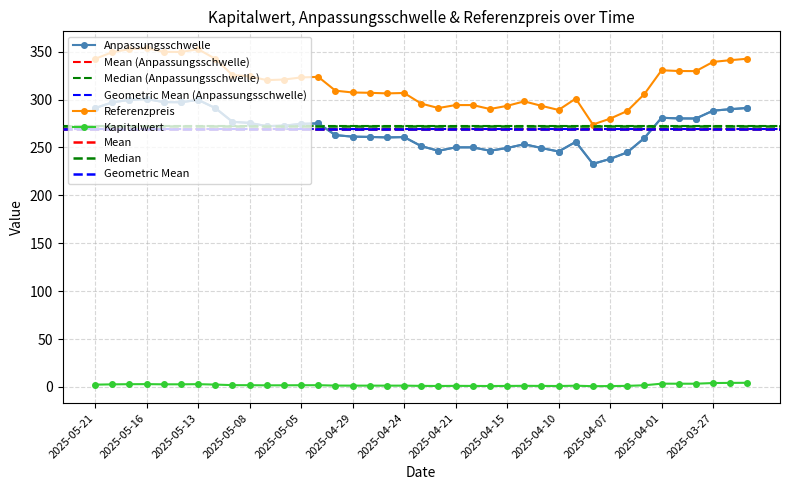

At how many categories does at least one series exceed 13?

39